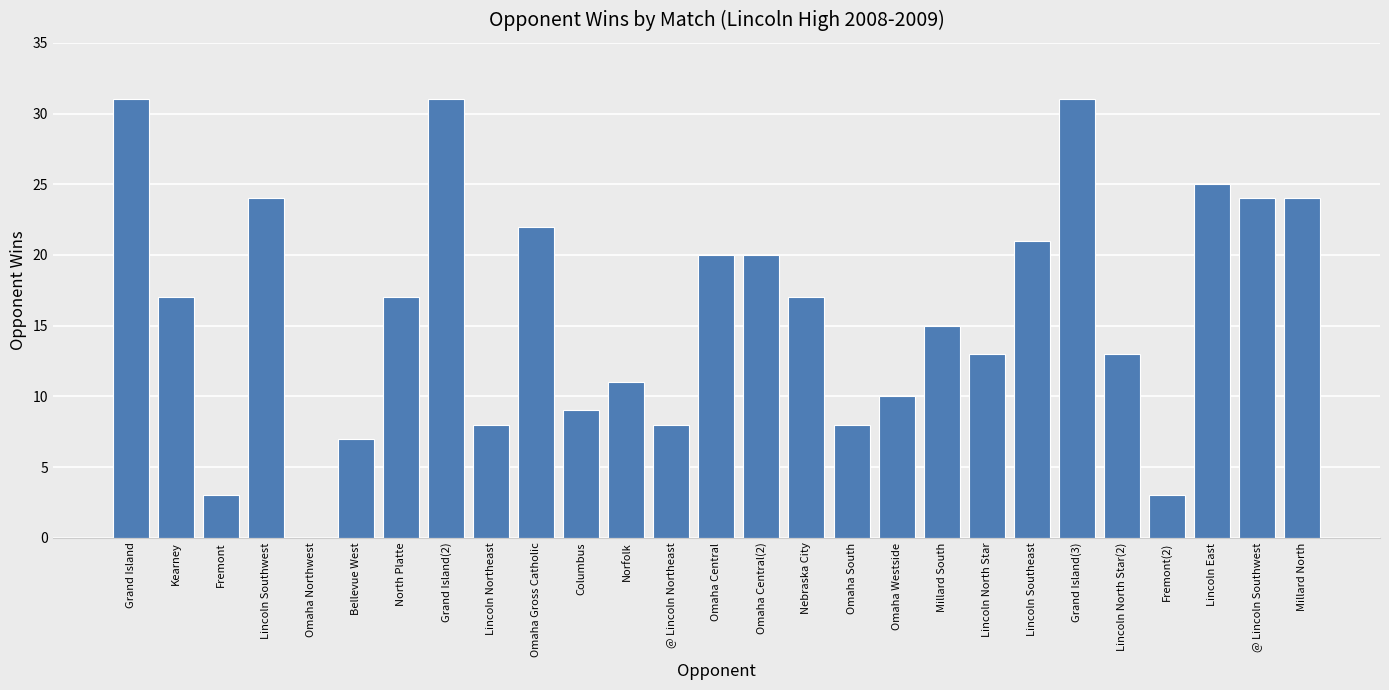

True or false: the data shows 21 at Grand Island(2).

False